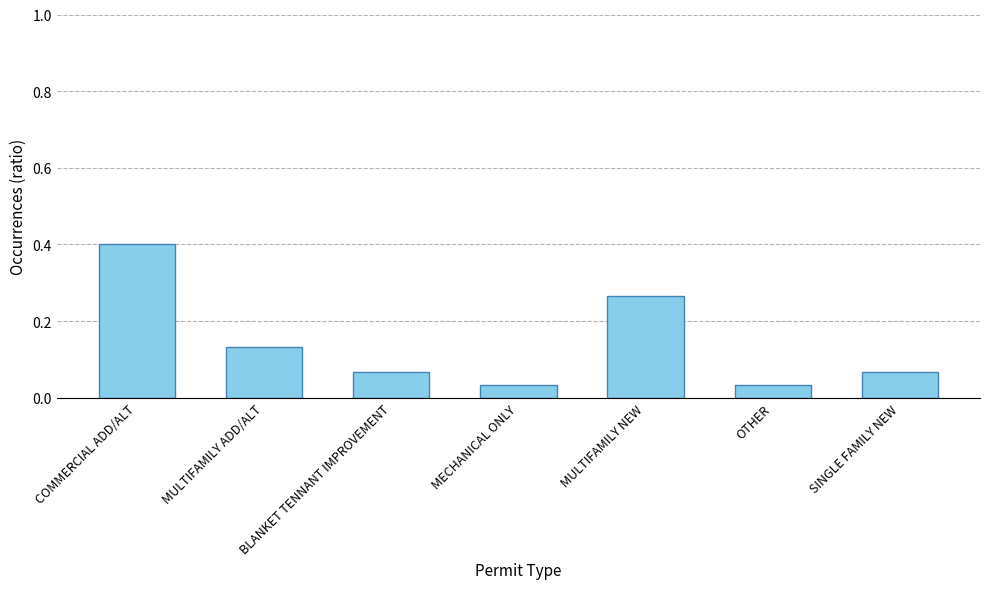

What is the difference between the second highest and minimum values?

0.2